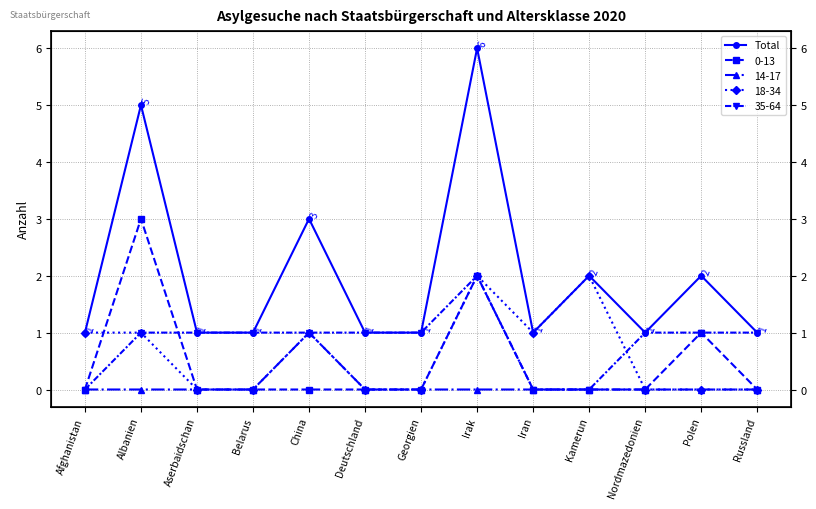

Rank the categories by value from lowest to highest.

Afghanistan, Aserbaidschan, Belarus, Deutschland, Georgien, Iran, Nordmazedonien, Russland, Kamerun, Polen, China, Albanien, Irak